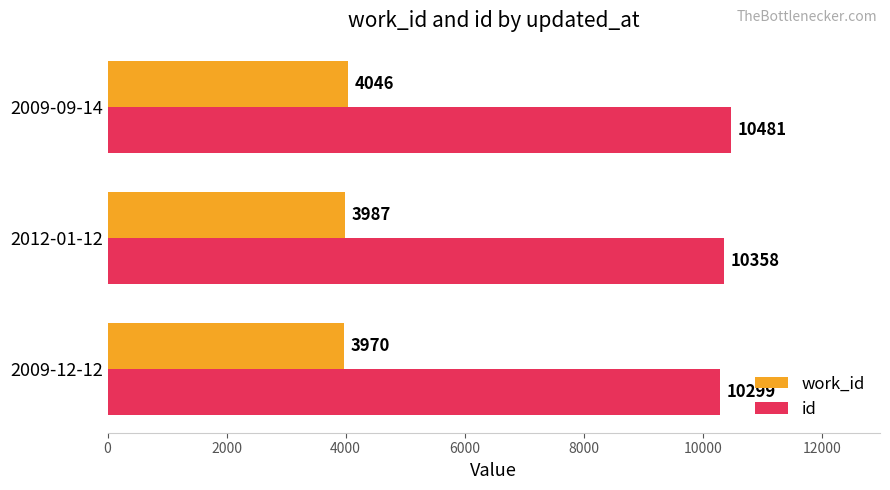

At which label is id closest to 10390?

2012-01-12